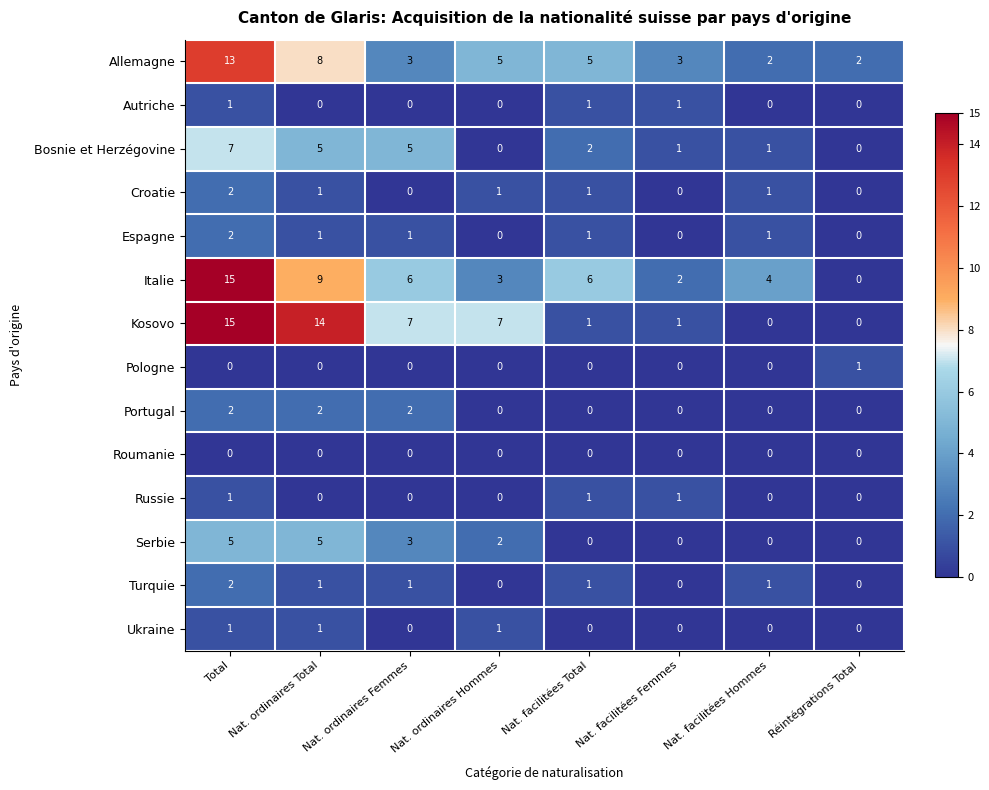

Which label corresponds to the largest value in the chart?

Total